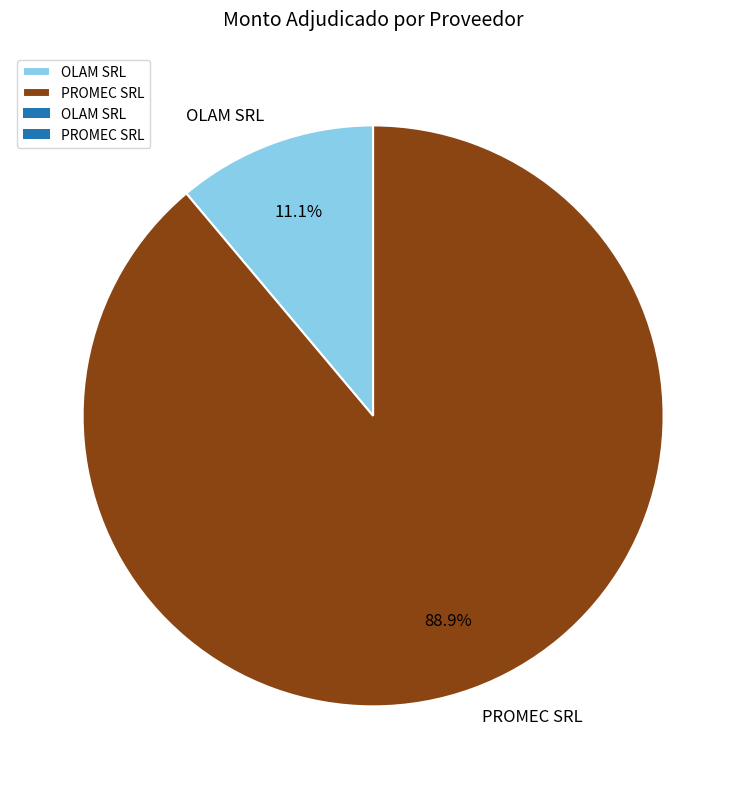

To the nearest percent, what portion does PROMEC SRL represent?

89%